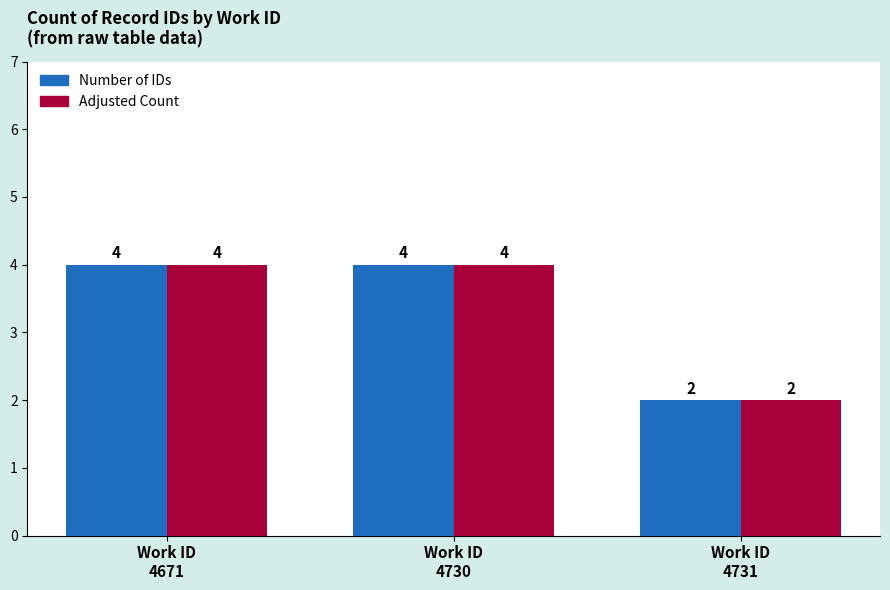

How many values in the Adjusted Count series are below 4?

1